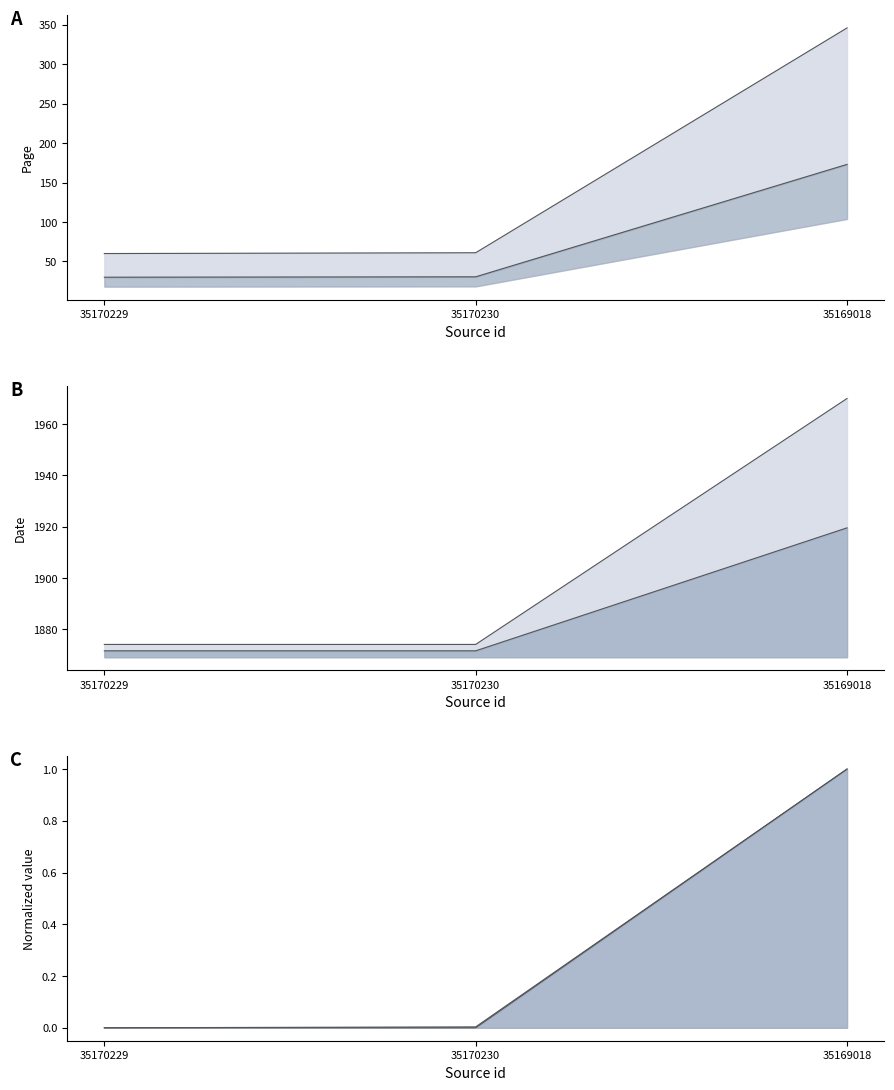

Between 35170230 and 35170229, which is larger?

35170230